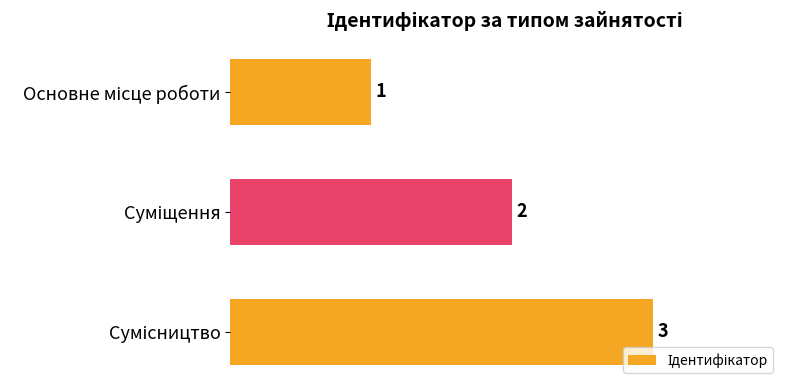

How many bars are there in total?

3